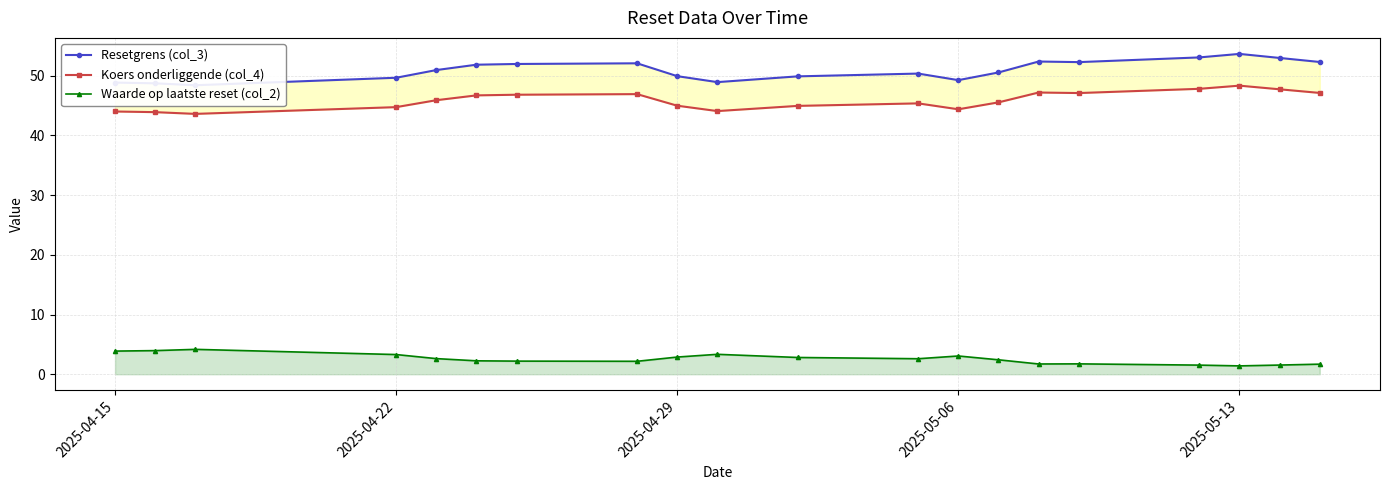

What is the minimum value for Koers onderliggende (col_4)?

43.6